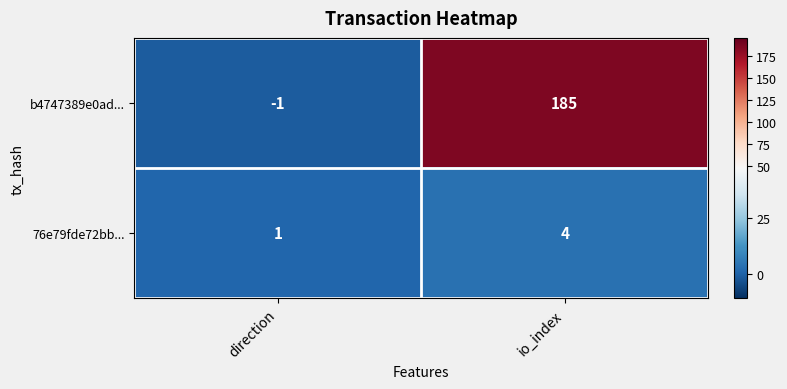

Is the value of b4747389e0ad... at direction greater than the value of 76e79fde72bb... at io_index?

No